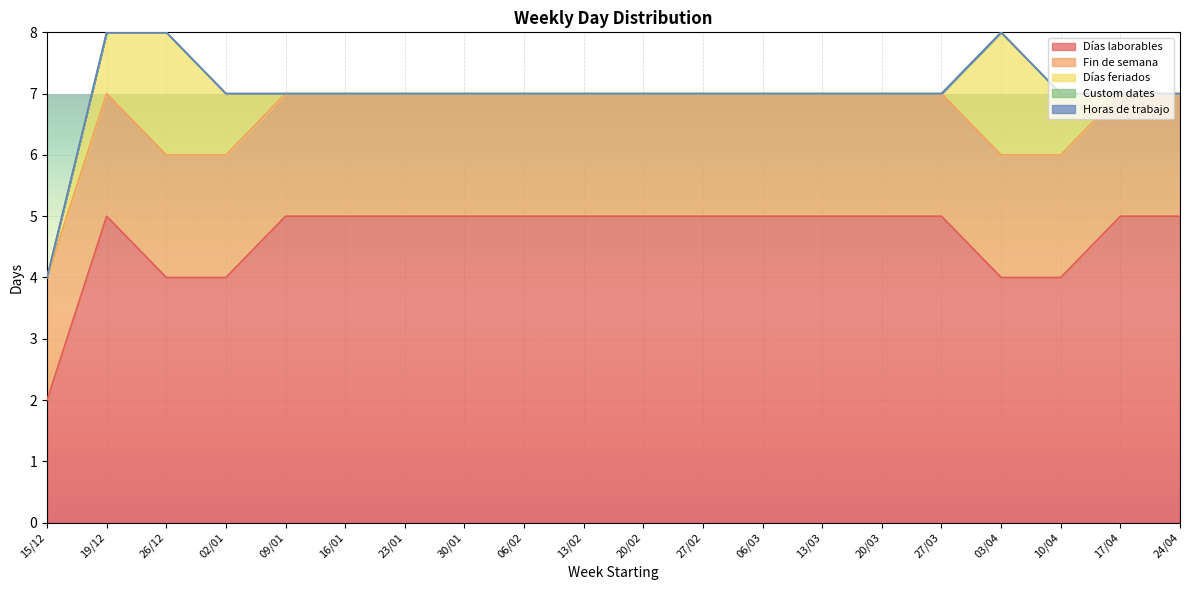

At which label is Fin de semana closest to 2?

15/12